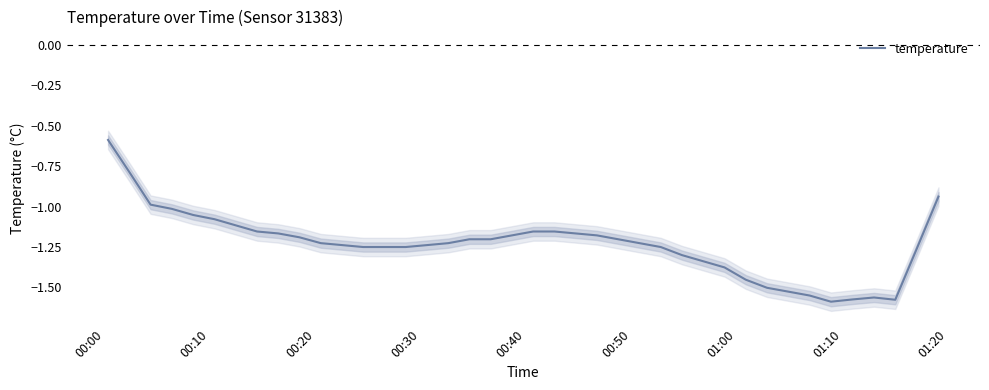

The value at 36 is -2.2. True or false?

False